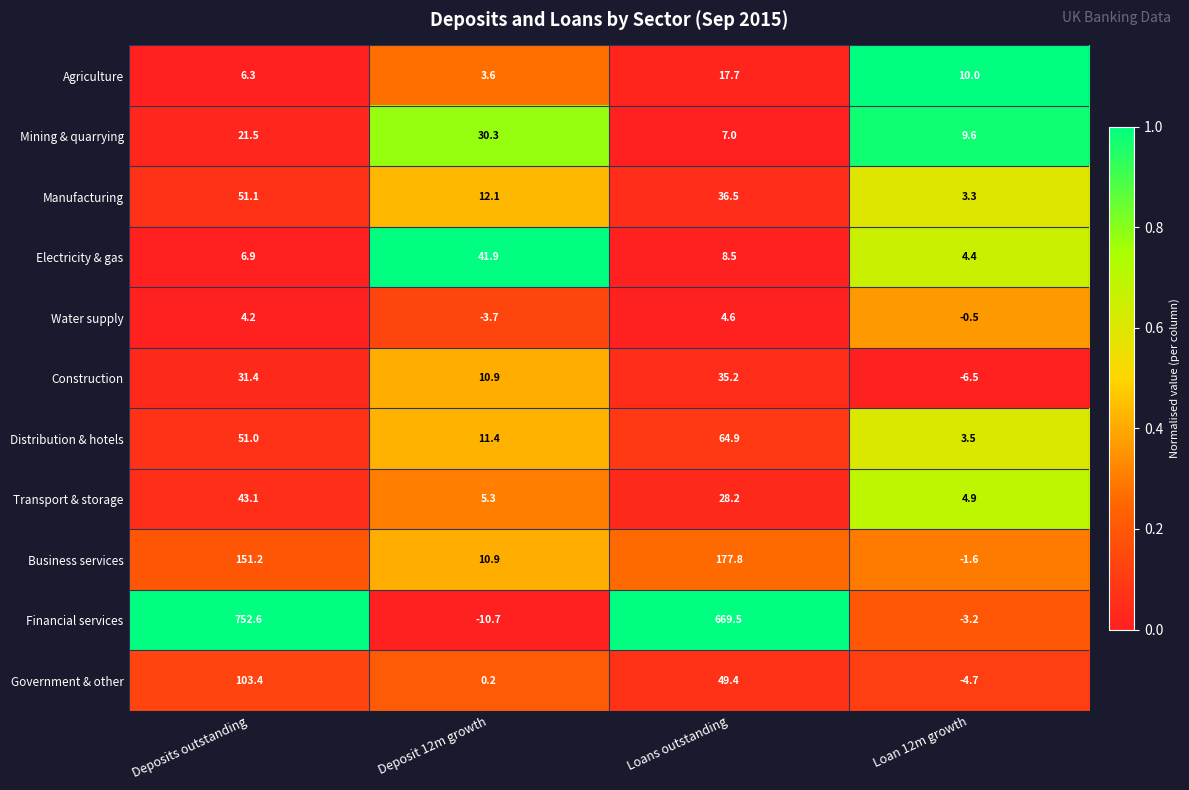

What is the difference between the highest and lowest values at Loan 12m growth?

16.5